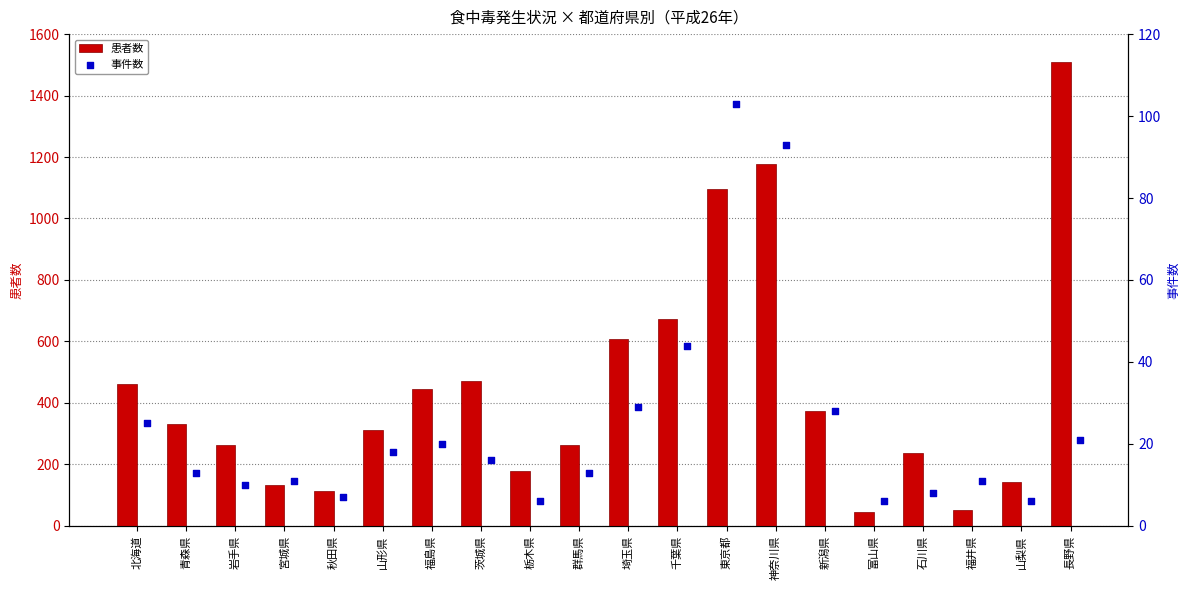

The 患者数 series shows 689 at 北海道. True or false?

False